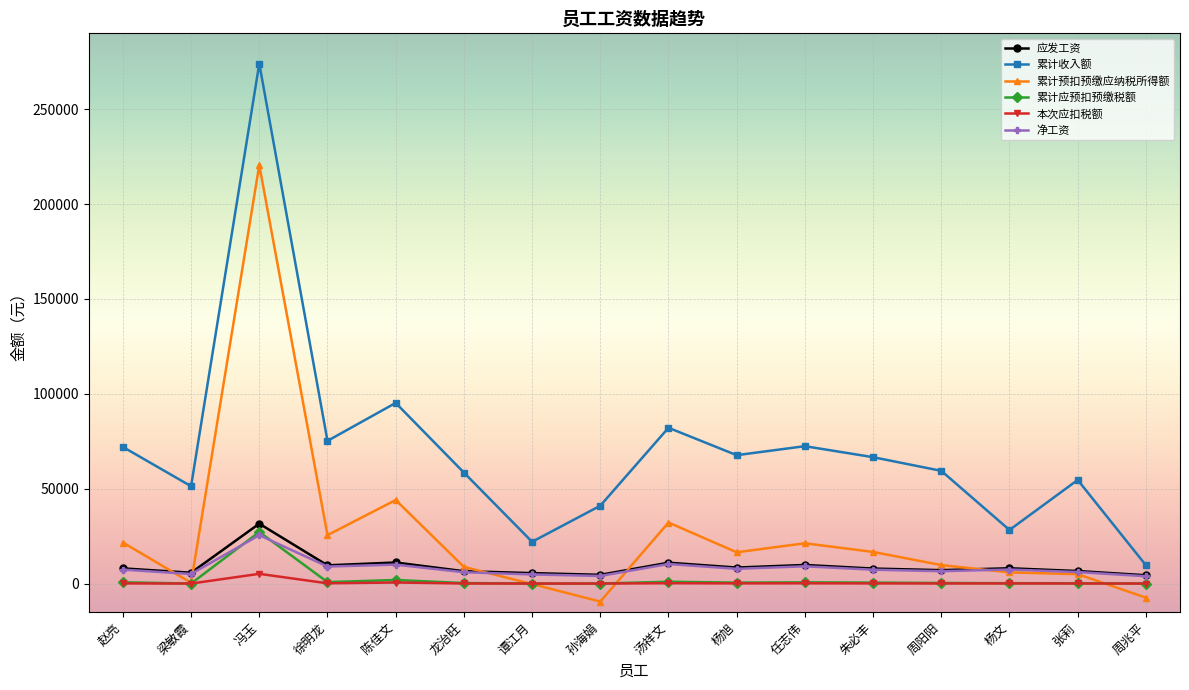

What is the total value across all series at 杨旭?

100926.3